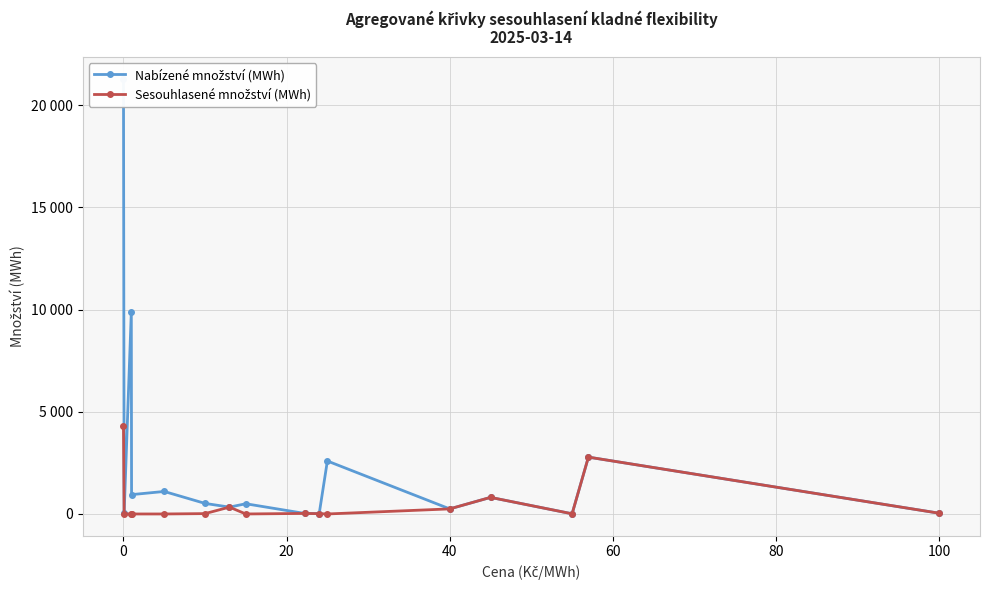

What is the total value across all series at 100?

670.0